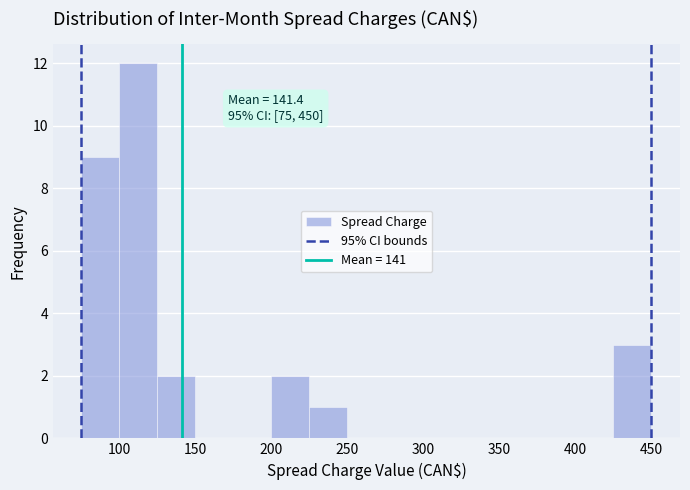

Over which range of the x-axis is the bar tallest?

100 to 125